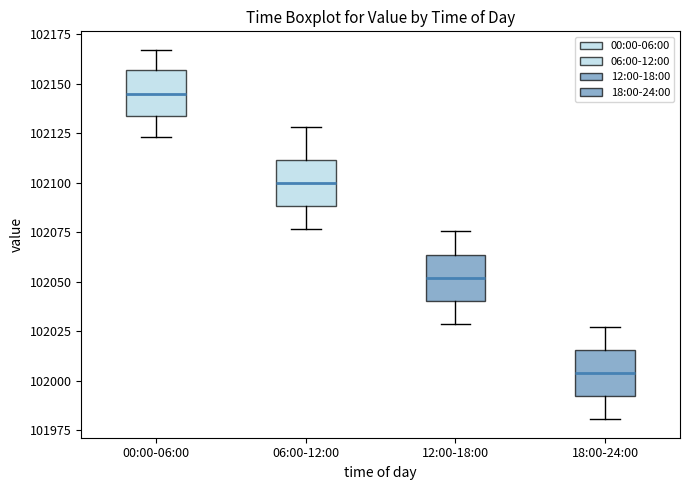

Which box's median line is the highest?

00:00-06:00